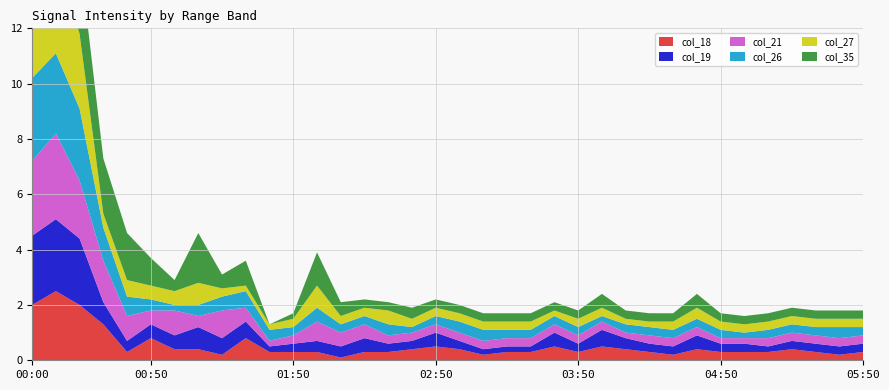

Reading right to left, what are all the values shown in this chart?

col_18: 0.3	0.2	0.3	0.4	0.3	0.3	0.3	0.4	0.2	0.3	0.4	0.5	0.3	0.5	0.3	0.3	0.2	0.4	0.5	0.4	0.3	0.3	0.1	0.3	0.3	0.3	0.8	0.2	0.4	0.4	0.8	0.3	1.3	2.0	2.5	2.0
col_19: 0.3	0.3	0.3	0.3	0.2	0.3	0.3	0.5	0.3	0.3	0.4	0.6	0.3	0.5	0.2	0.2	0.2	0.3	0.5	0.3	0.3	0.5	0.4	0.4	0.3	0.2	0.6	0.6	0.8	0.5	0.5	0.4	0.8	2.4	2.6	2.5
col_21: 0.3	0.3	0.3	0.3	0.3	0.2	0.2	0.3	0.3	0.3	0.2	0.3	0.3	0.3	0.3	0.3	0.3	0.3	0.3	0.3	0.3	0.5	0.5	0.7	0.3	0.2	0.5	1.0	0.4	0.9	0.5	0.9	1.5	2.1	3.1	2.7
col_26: 0.3	0.4	0.3	0.3	0.3	0.2	0.3	0.3	0.3	0.3	0.3	0.2	0.3	0.3	0.3	0.3	0.4	0.4	0.3	0.2	0.4	0.3	0.3	0.5	0.3	0.4	0.6	0.5	0.4	0.2	0.4	0.7	1.2	2.6	2.9	3.0
col_27: 0.3	0.3	0.3	0.3	0.3	0.3	0.3	0.4	0.3	0.2	0.2	0.3	0.3	0.2	0.3	0.3	0.3	0.3	0.3	0.3	0.5	0.3	0.3	0.8	0.3	0.2	0.2	0.3	0.8	0.5	0.5	0.6	0.5	2.7	3.6	3.0
col_35: 0.3	0.3	0.3	0.3	0.3	0.3	0.3	0.5	0.3	0.3	0.3	0.5	0.3	0.3	0.3	0.3	0.3	0.3	0.3	0.4	0.3	0.3	0.5	1.2	0.2	0.0	0.9	0.5	1.8	0.4	1.0	1.7	2.0	2.8	3.2	3.2